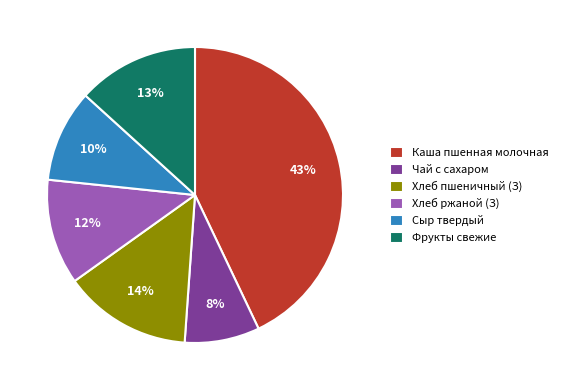

Is Сыр твердый the majority of the pie?

No